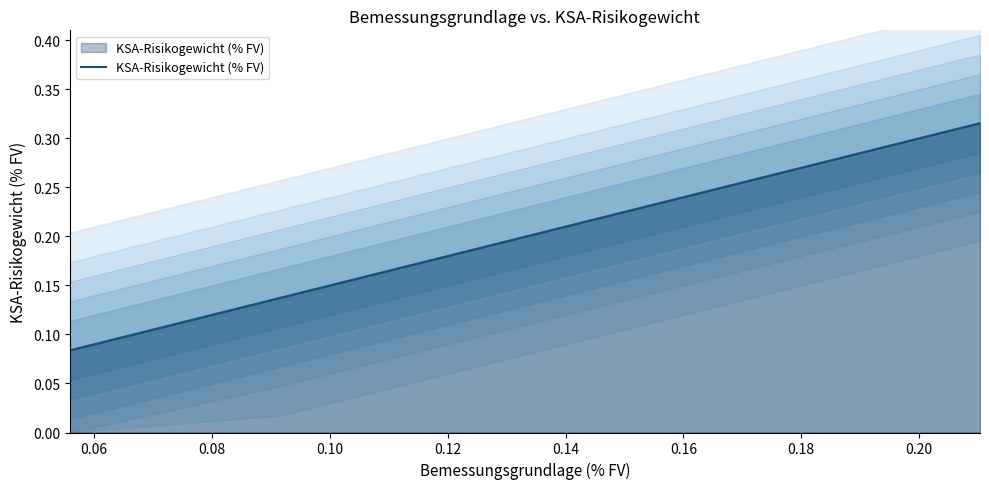

Does the chart display data point markers on the line(s)?

No